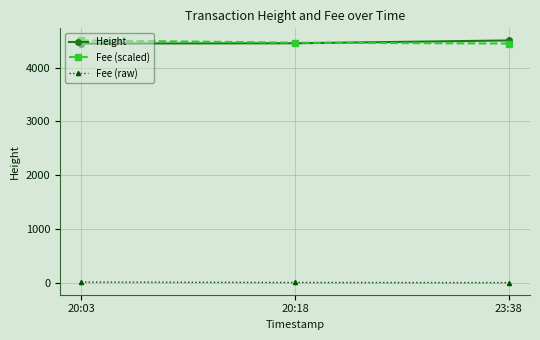

Count the number of categories in the chart.

3